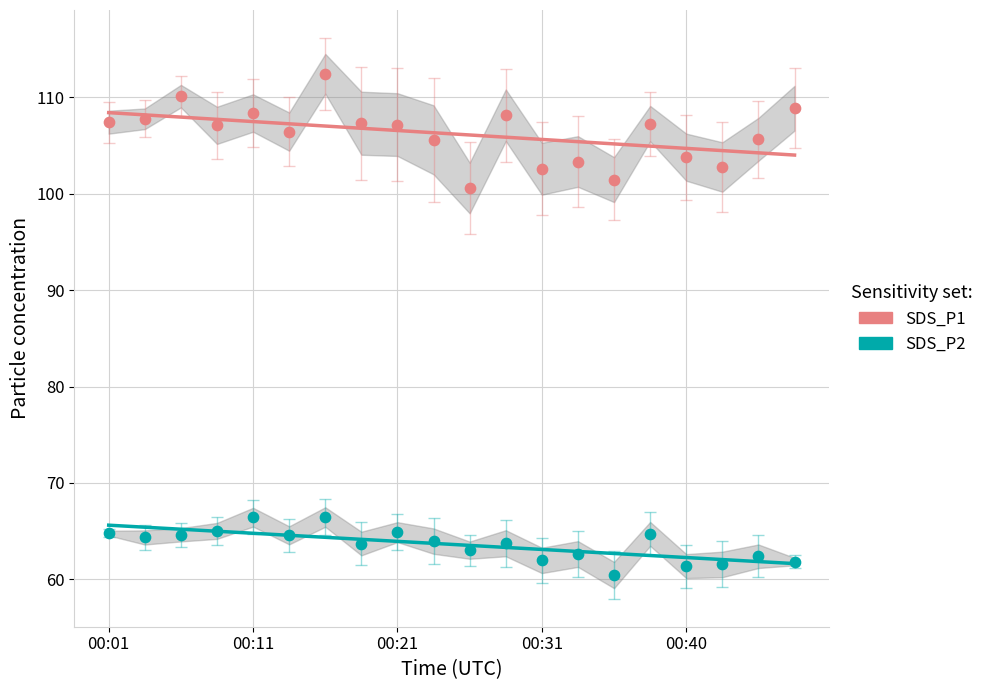

What are all the series names shown in the legend?

SDS_P1, SDS_P2